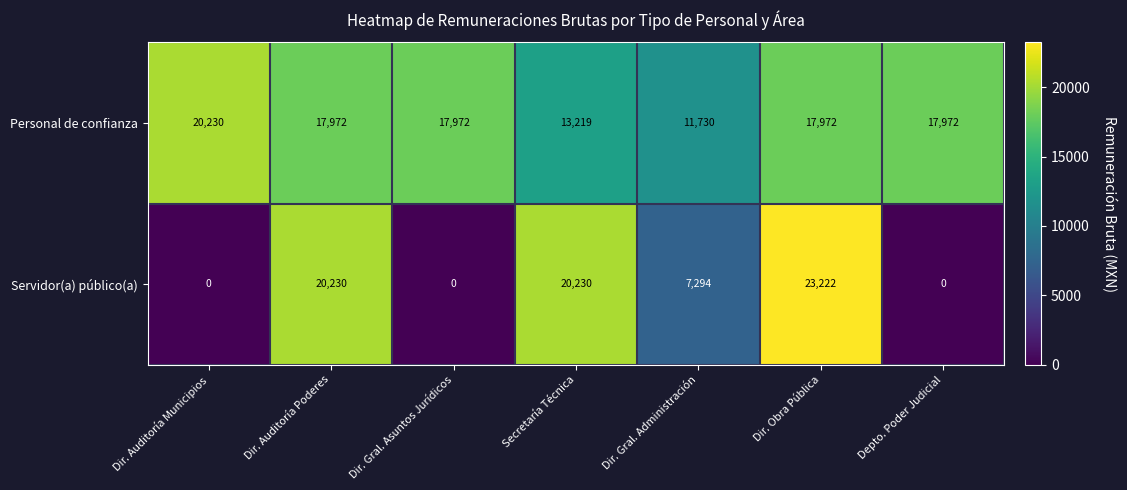

Which series has the largest total across all categories?

Personal de confianza